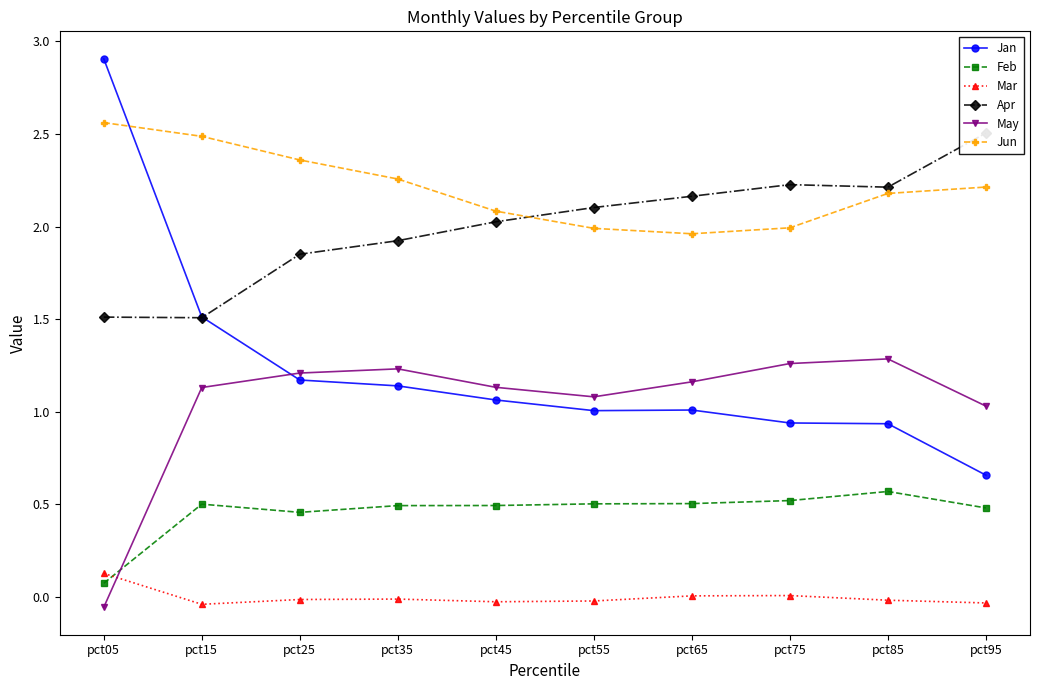

What is the average value of the Jun series?

2.2